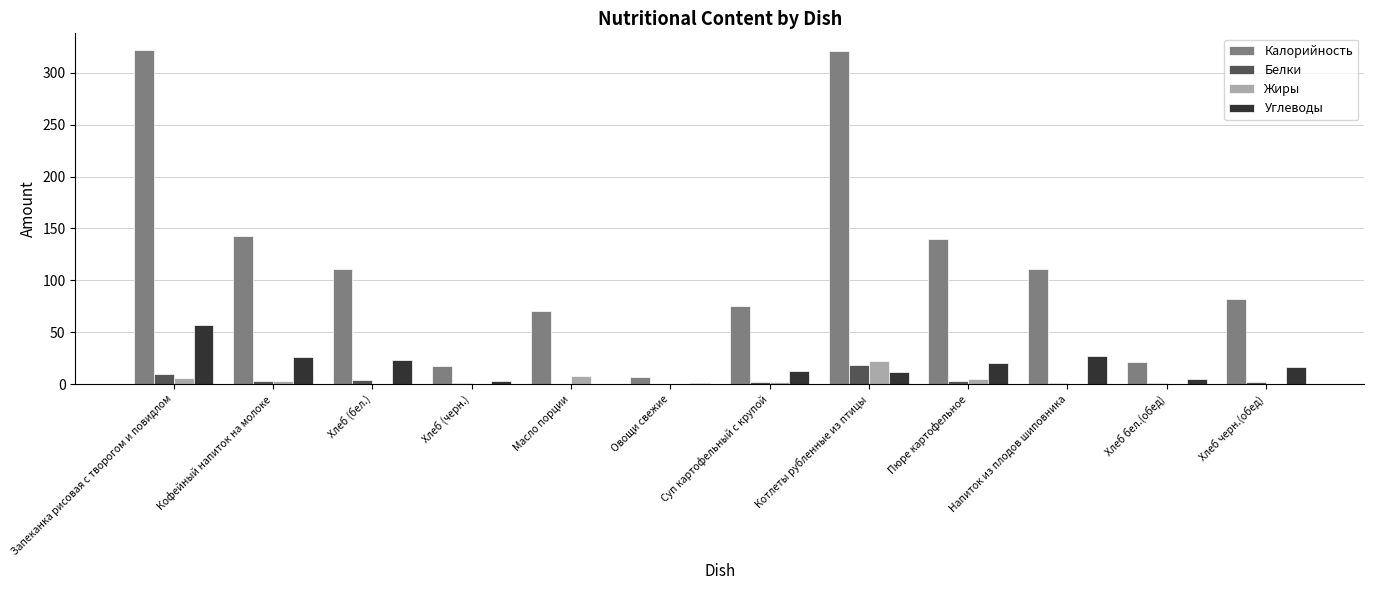

Are the bars grouped side by side (vs. stacked)?

Yes